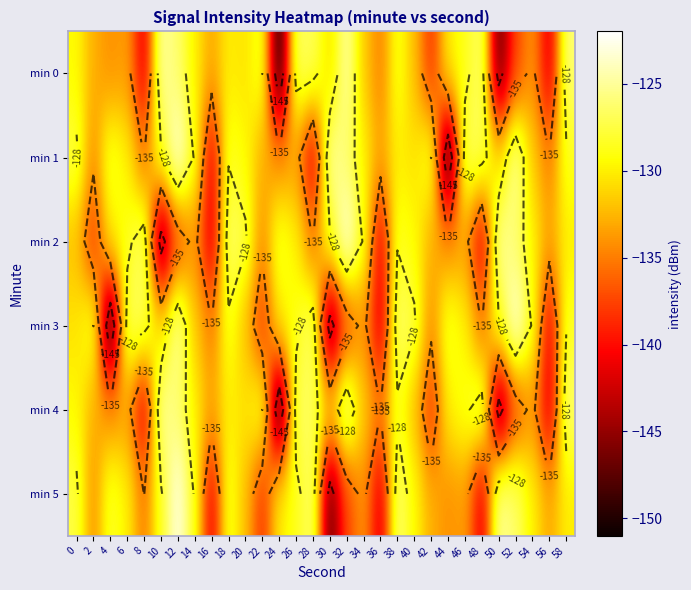

Between 8 and 38, which series saw the biggest shift?

min 0